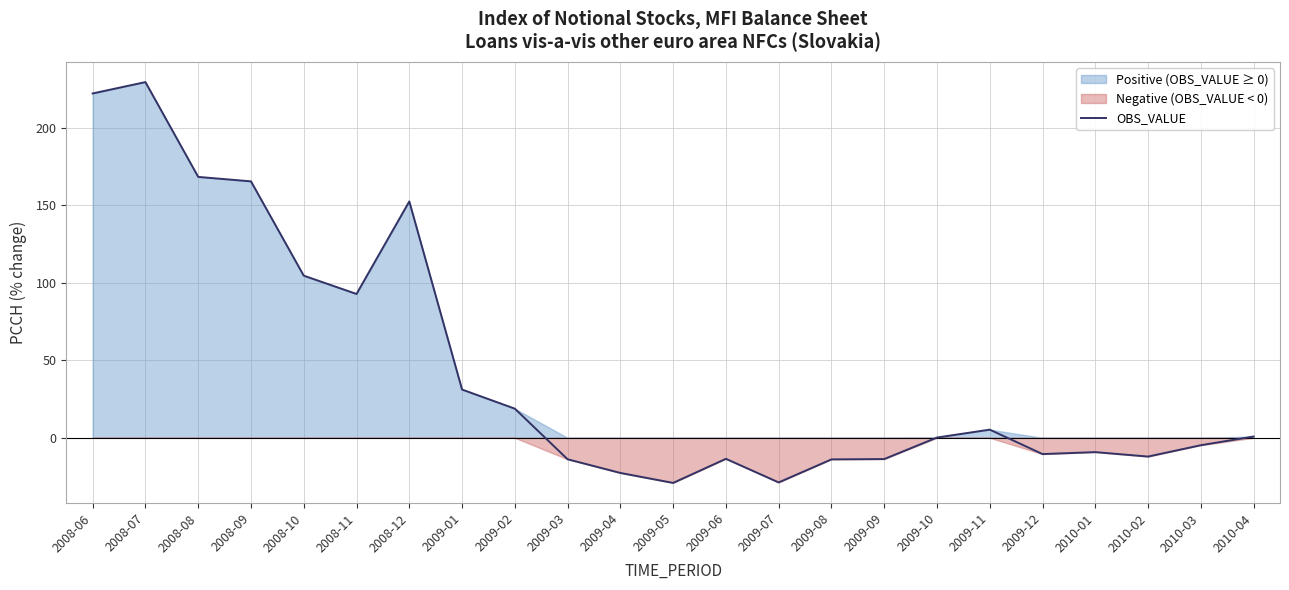

Rank the categories by value from lowest to highest.

2009-05, 2009-07, 2009-04, 2009-08, 2009-03, 2009-09, 2009-06, 2010-02, 2009-12, 2010-01, 2010-03, 2009-10, 2010-04, 2009-11, 2009-02, 2009-01, 2008-11, 2008-10, 2008-12, 2008-09, 2008-08, 2008-06, 2008-07